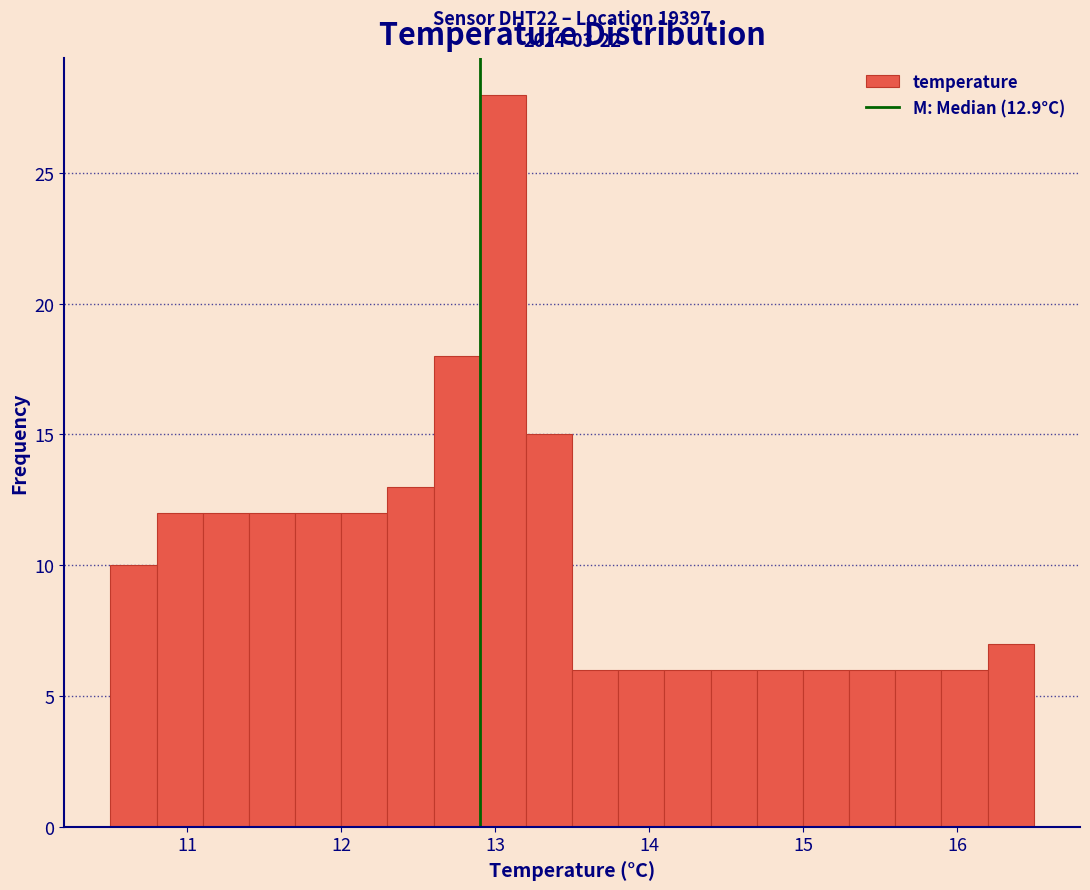

Read against the x-axis, roughly where is the centre of the tallest bar?

13.1